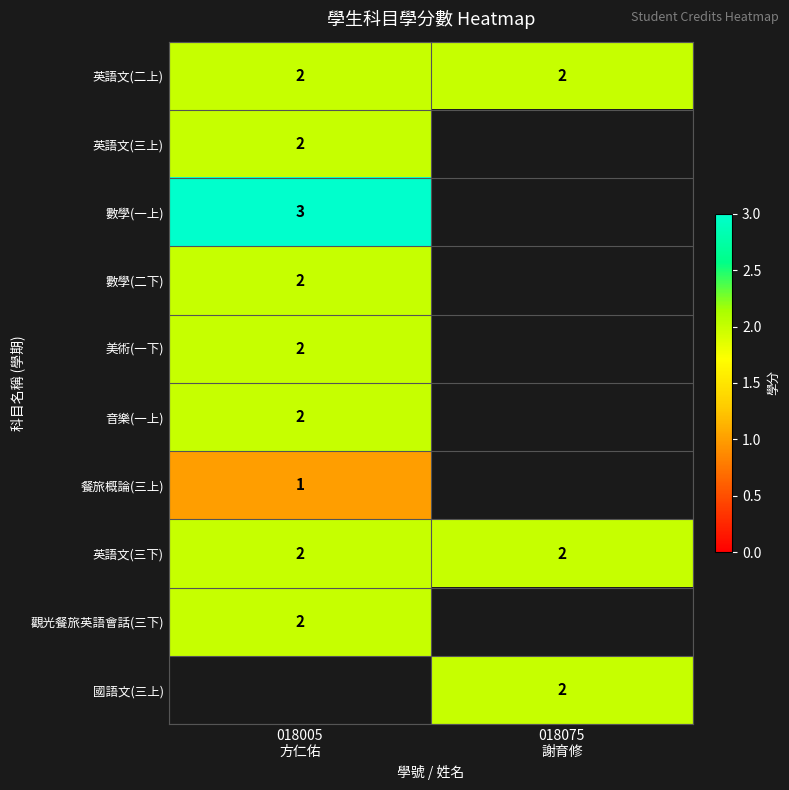

What is the approximate value of 數學(二下) at 018005 方仁佑?

2.0